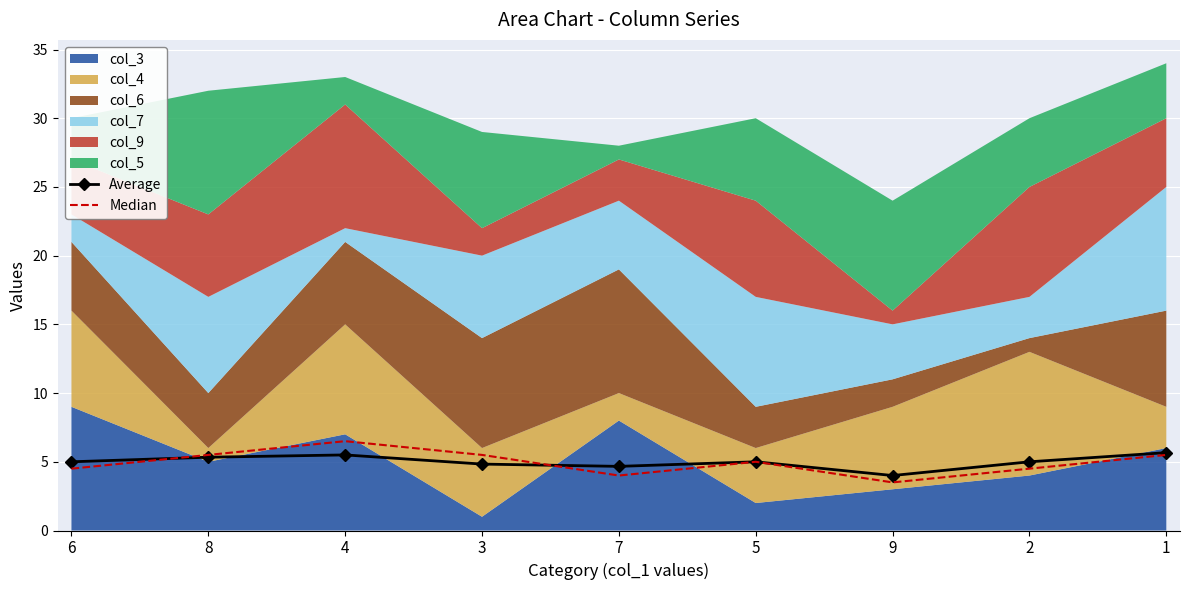

What is the label of the 1st point from the left?

6